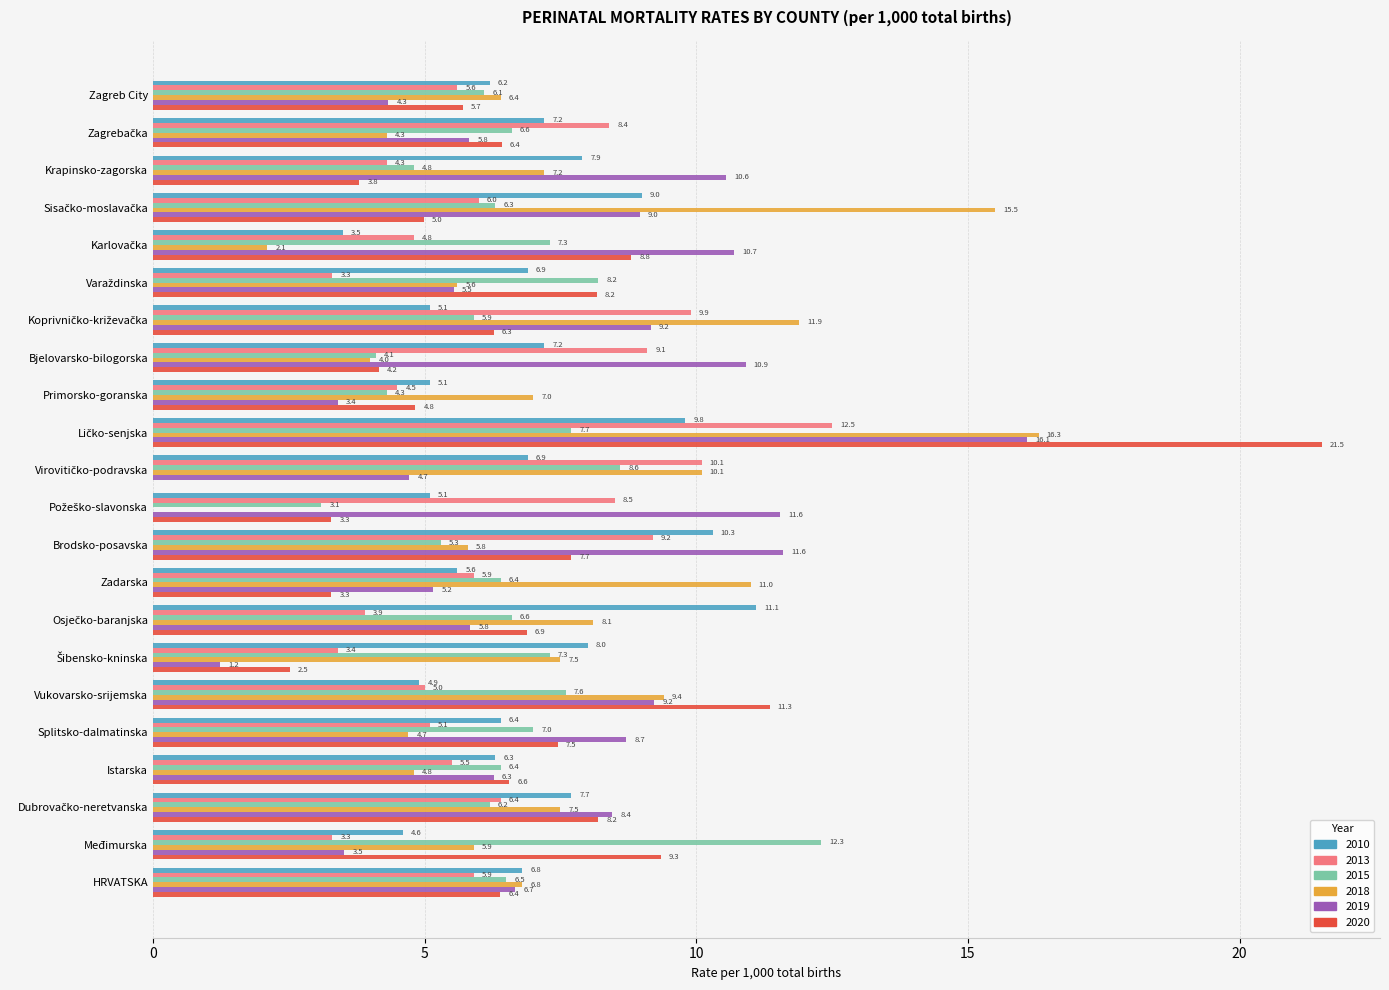

Count the number of data series in this chart.

6